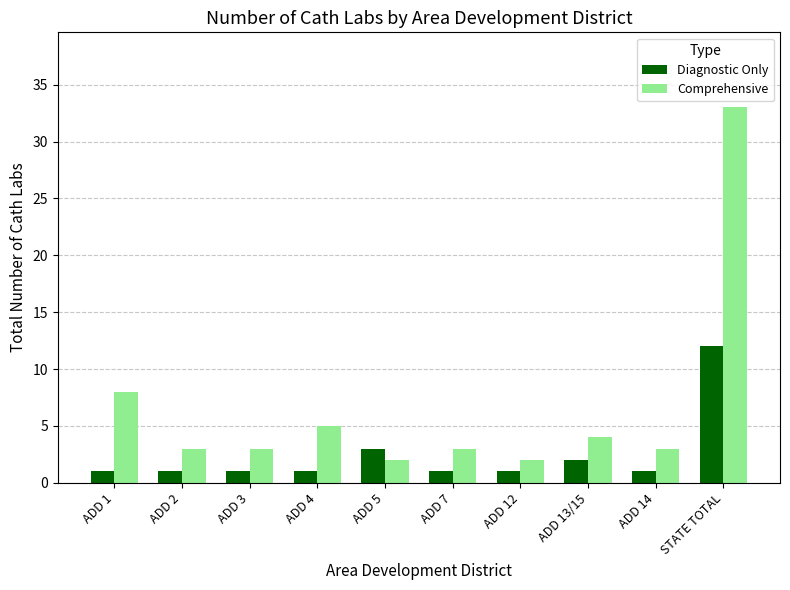

What is the label of the 7th bar from the right?

ADD 4